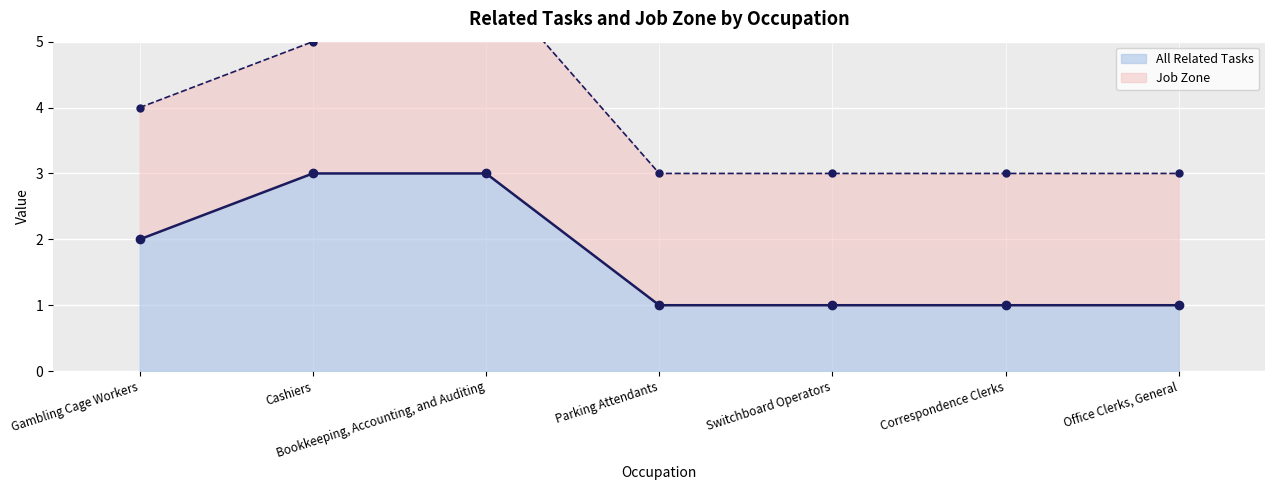

Is it true that All Related Tasks equals 2 at Correspondence Clerks?

False